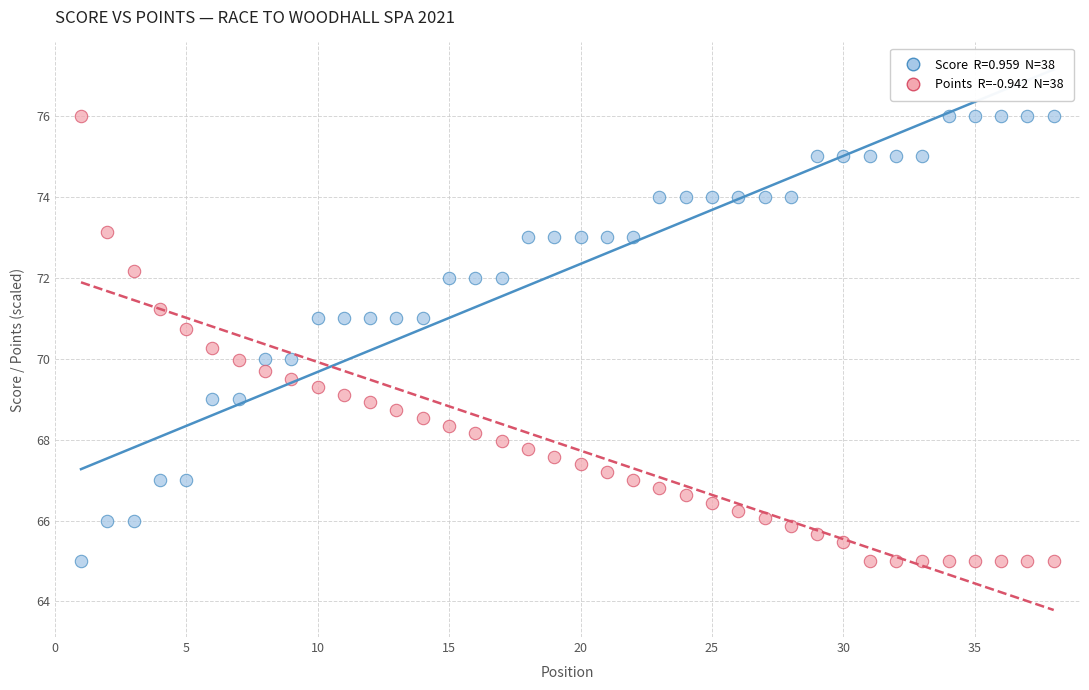

Across all data points, what is the range of X values (max minus min)?

37.0